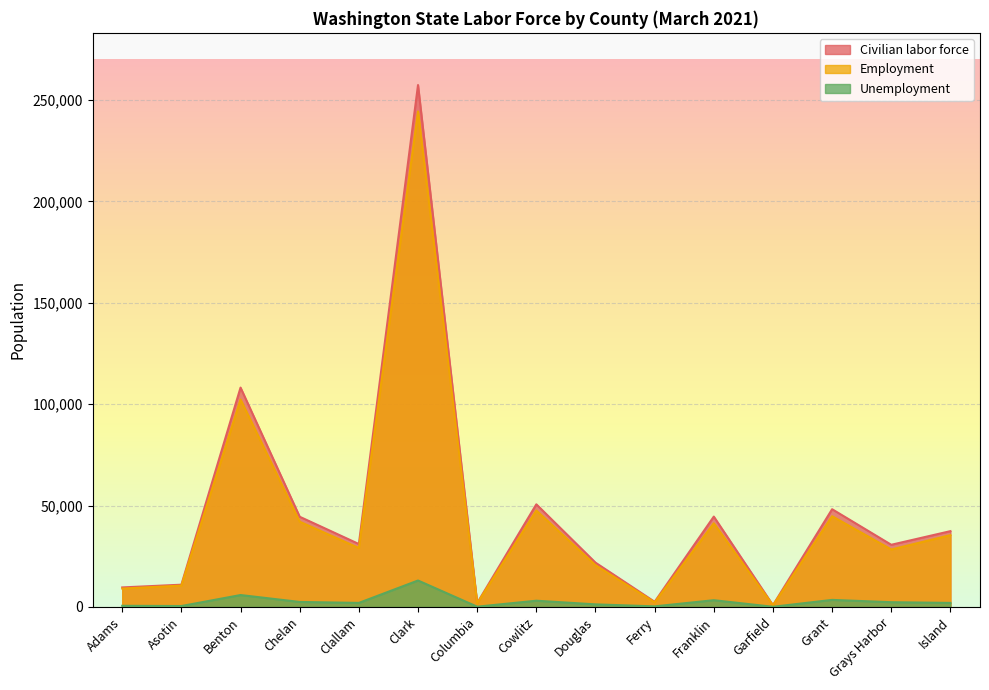

What is the minimum value for Employment?

801